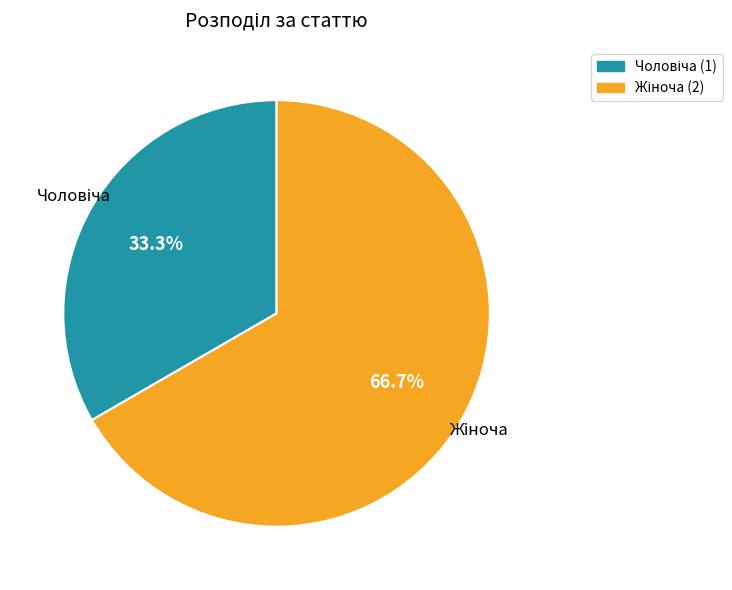

Is there any slice that represents more than half of the pie?

Yes